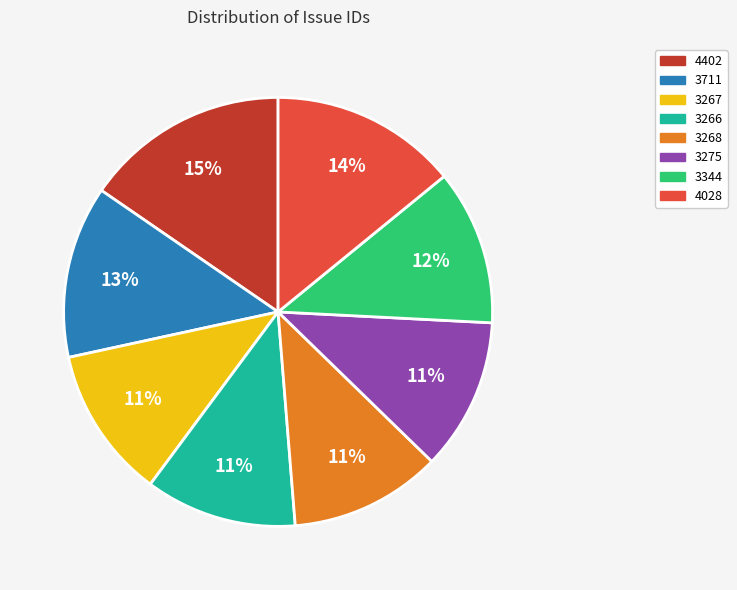

To the nearest percent, what percentage of the pie is 4028?

14%